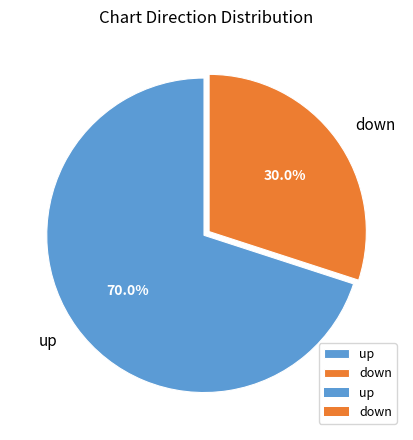

Is it true that down is 39% of the pie?

False